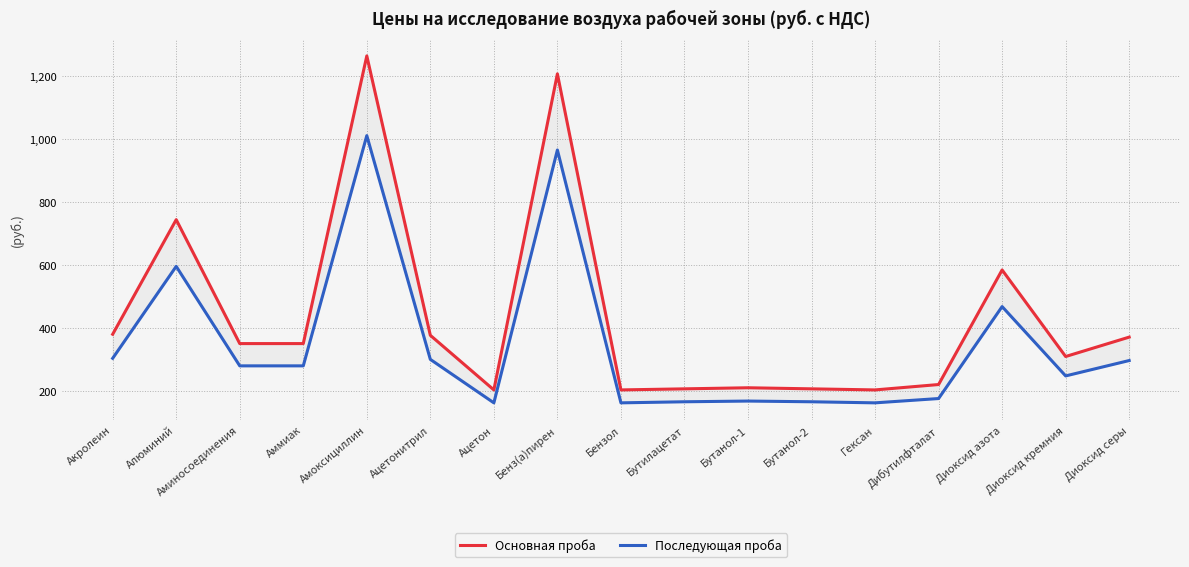

True or false: Последующая проба has a value of 163.0 at Гексан.

True